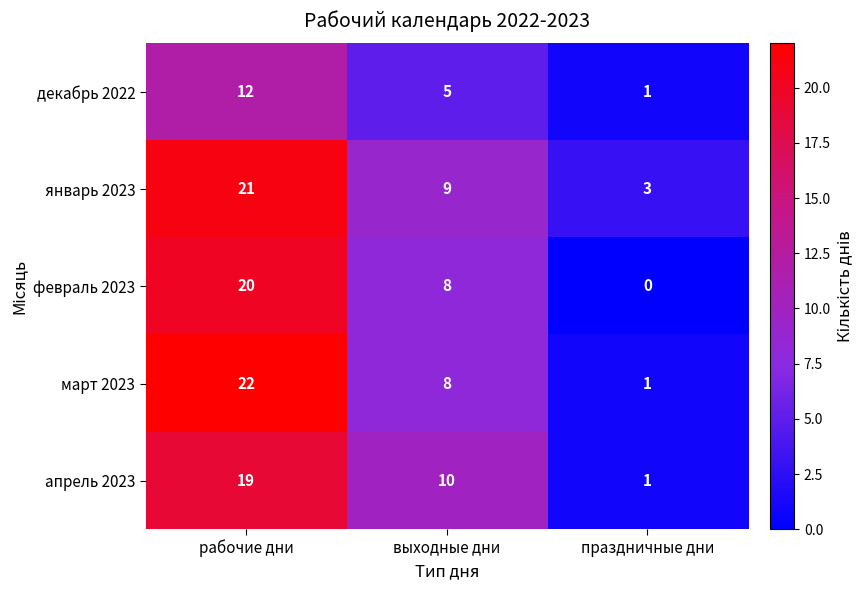

At рабочие дни, list the series in order from smallest to largest.

декабрь 2022, апрель 2023, февраль 2023, январь 2023, март 2023